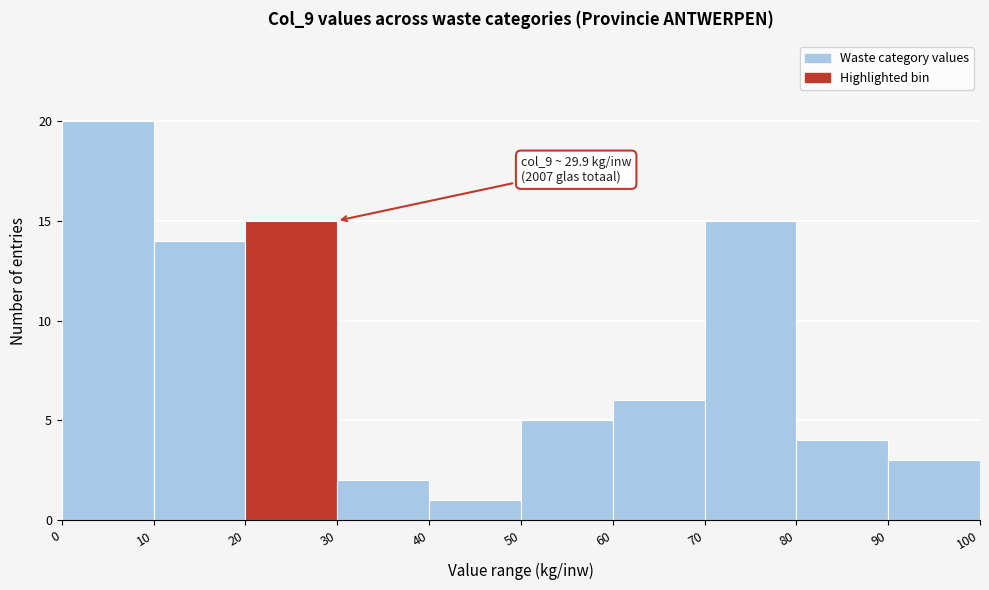

Which range on the x-axis has the tallest bar?

0 to 10